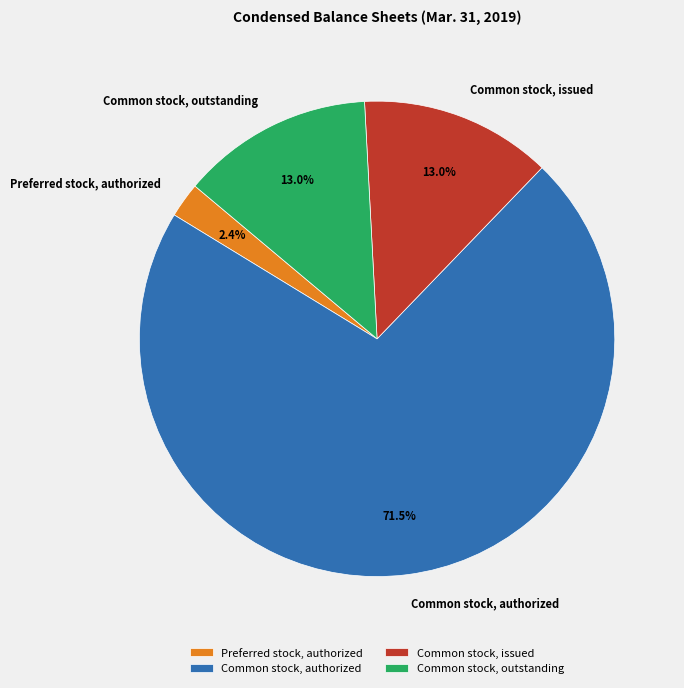

Is Common stock, issued the majority of the pie?

No